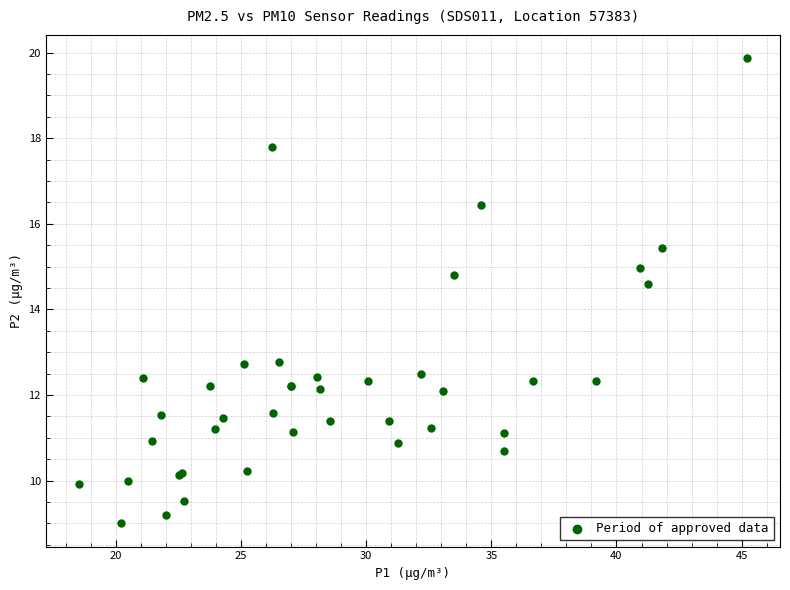

What Y value in the scatter plot is closest to 14?

14.6